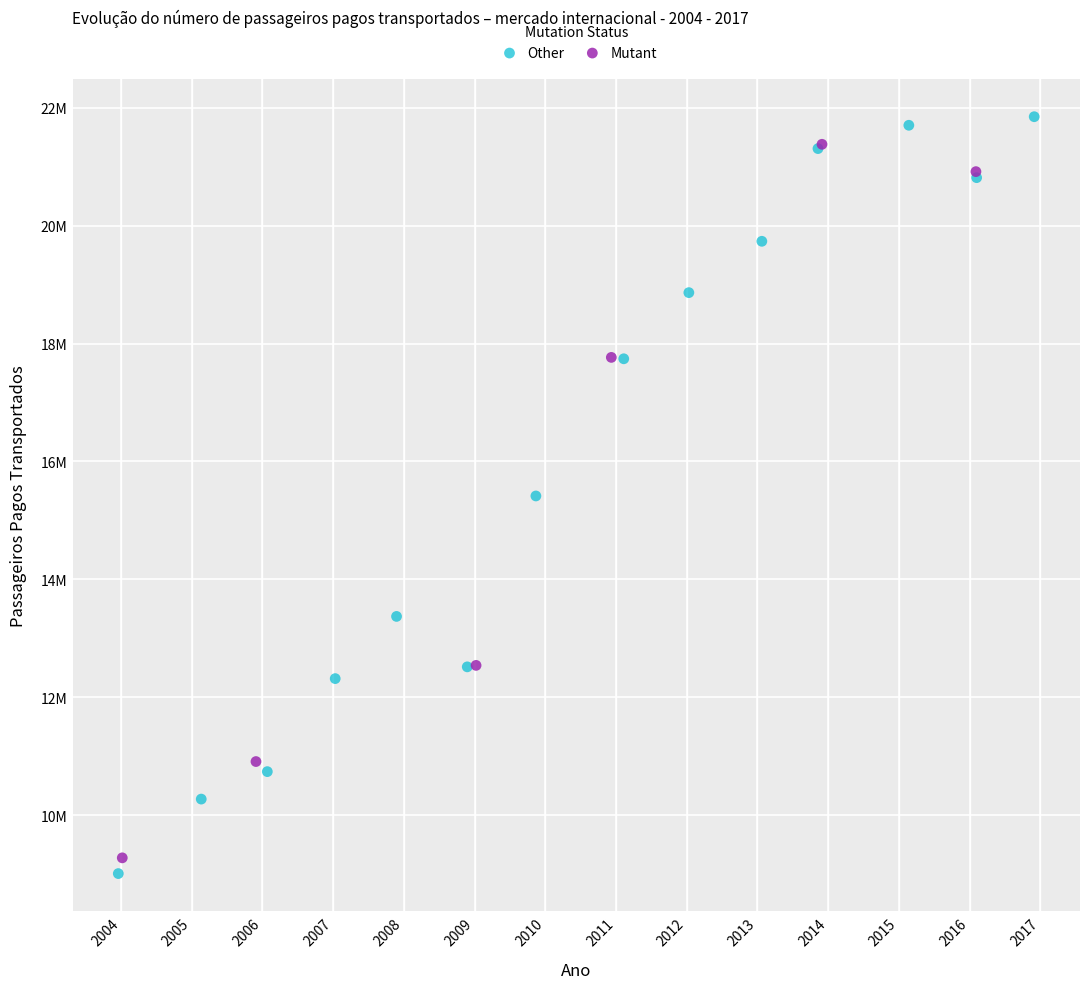

What are all the series names shown in the legend?

Other, Mutant